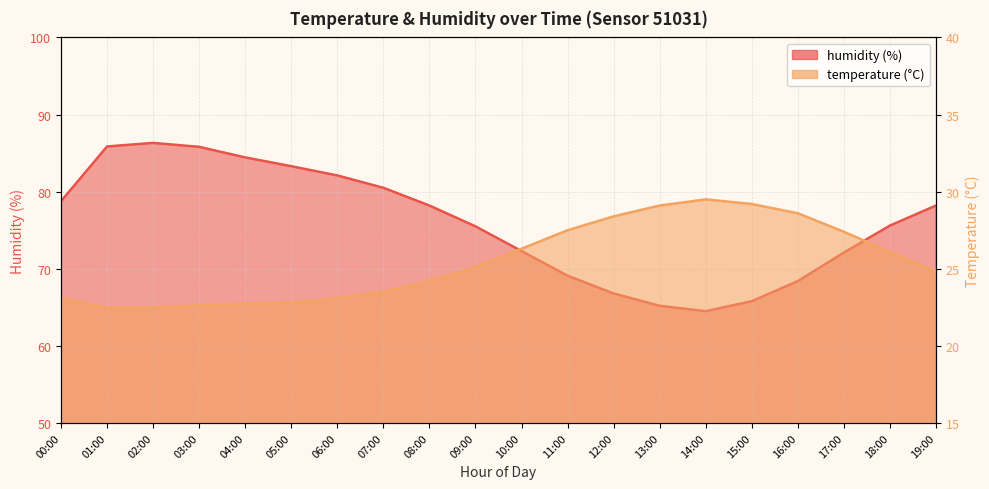

What are all the series names shown in the legend?

temperature, humidity